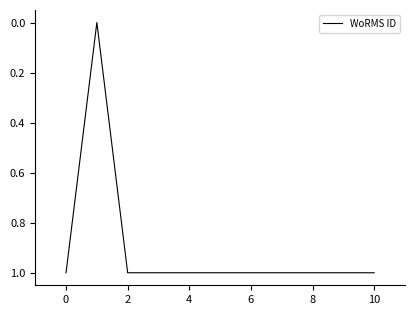

How many lines are shown in the chart?

1